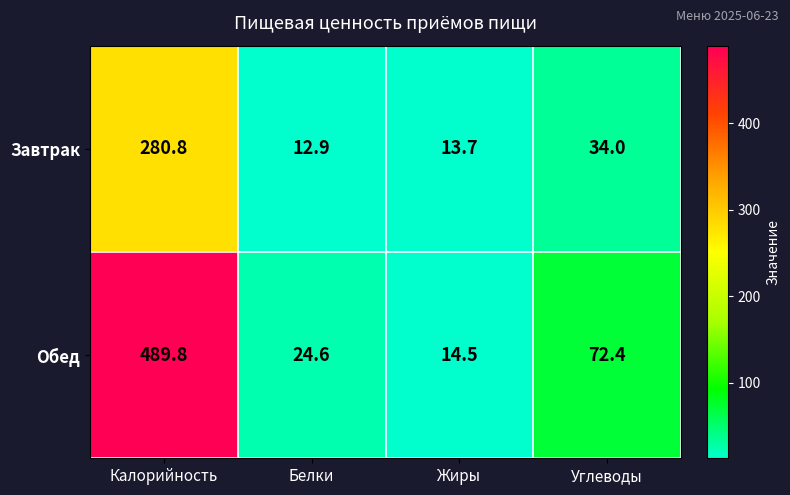

Is it true that Обед equals 220.2 at Калорийность?

False